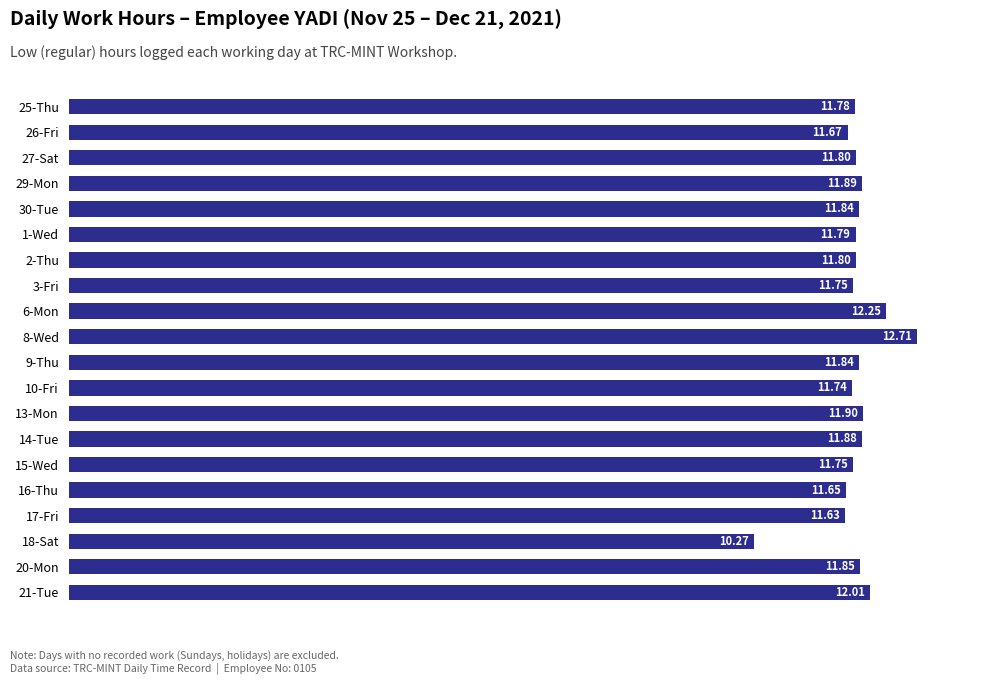

What is the change in value from 26-Fri to 8-Wed?

+1.0